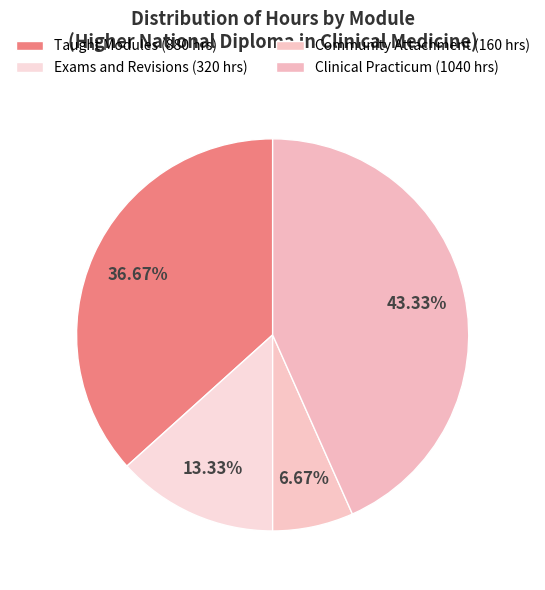

How many slices are in this pie chart?

4